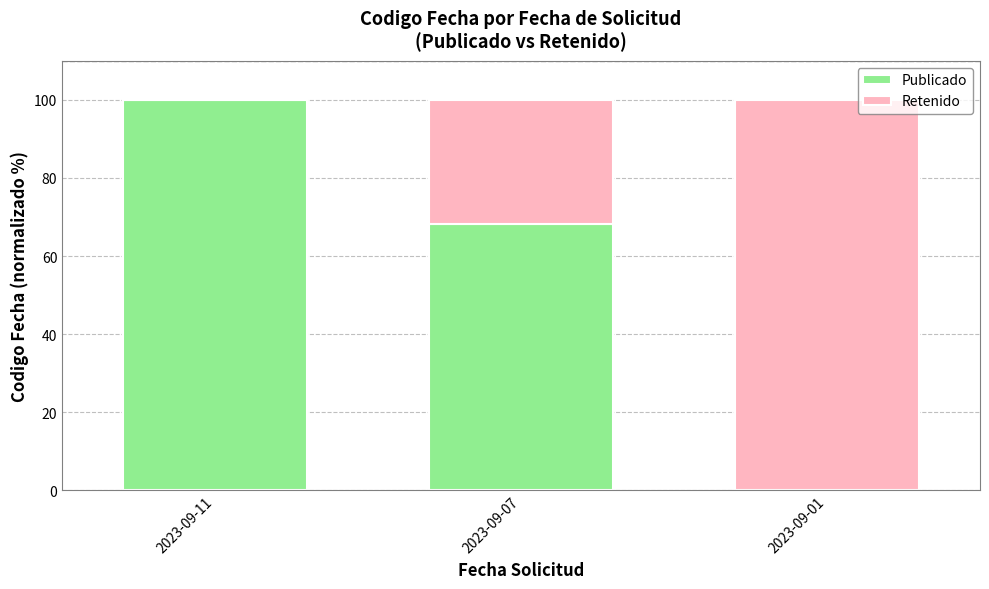

Where is Publicado nearest to the value 50?

2023-09-07